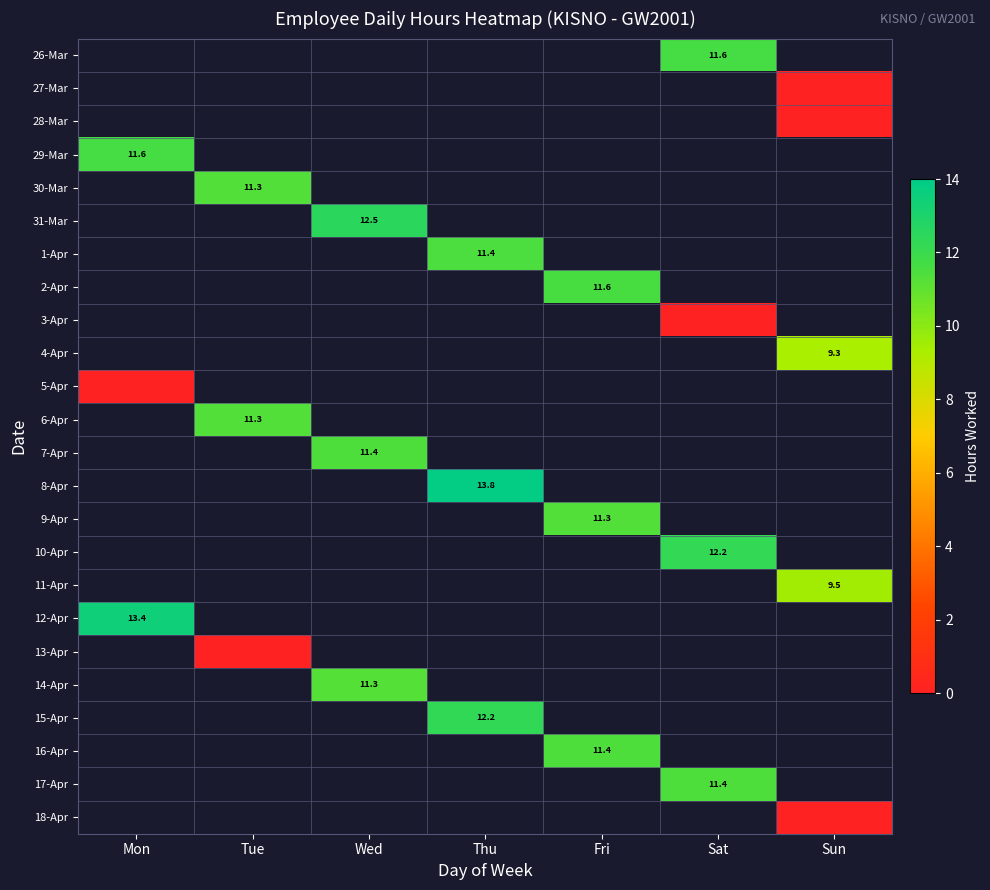

List the labels in order of 7-Apr value, largest first.

Wed, Mon, Tue, Thu, Fri, Sat, Sun